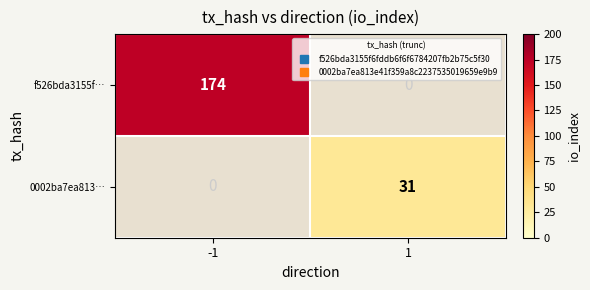

Which label corresponds to the largest value in the chart?

-1